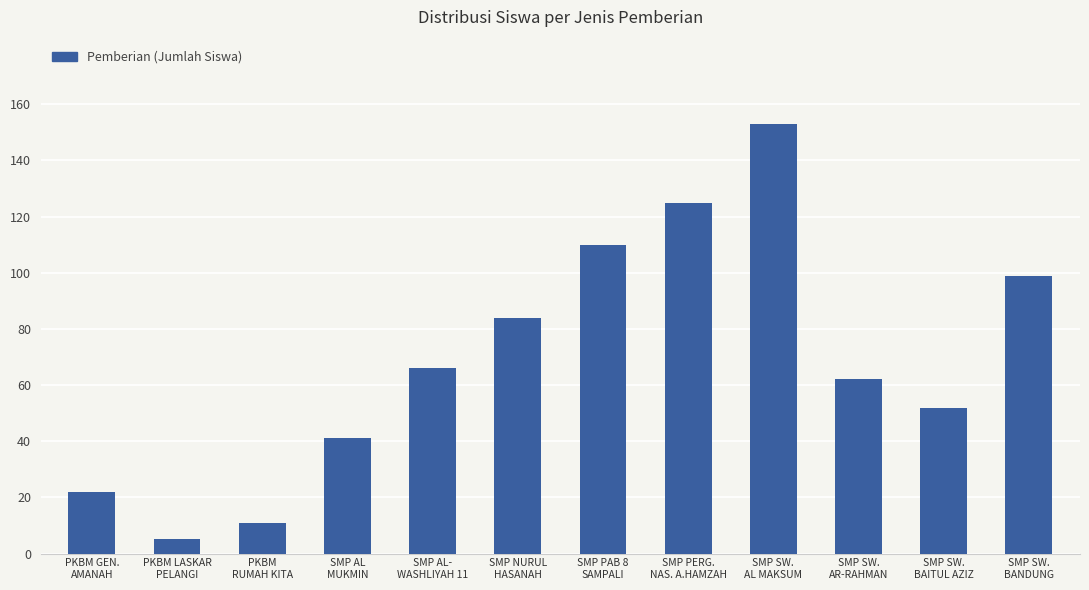

Rank the categories by value from highest to lowest.

SMP SW.
AL MAKSUM, SMP PERG.
NAS. A.HAMZAH, SMP PAB 8
SAMPALI, SMP SW.
BANDUNG, SMP NURUL
HASANAH, SMP AL-
WASHLIYAH 11, SMP SW.
AR-RAHMAN, SMP SW.
BAITUL AZIZ, SMP AL
MUKMIN, PKBM GEN.
AMANAH, PKBM
RUMAH KITA, PKBM LASKAR
PELANGI